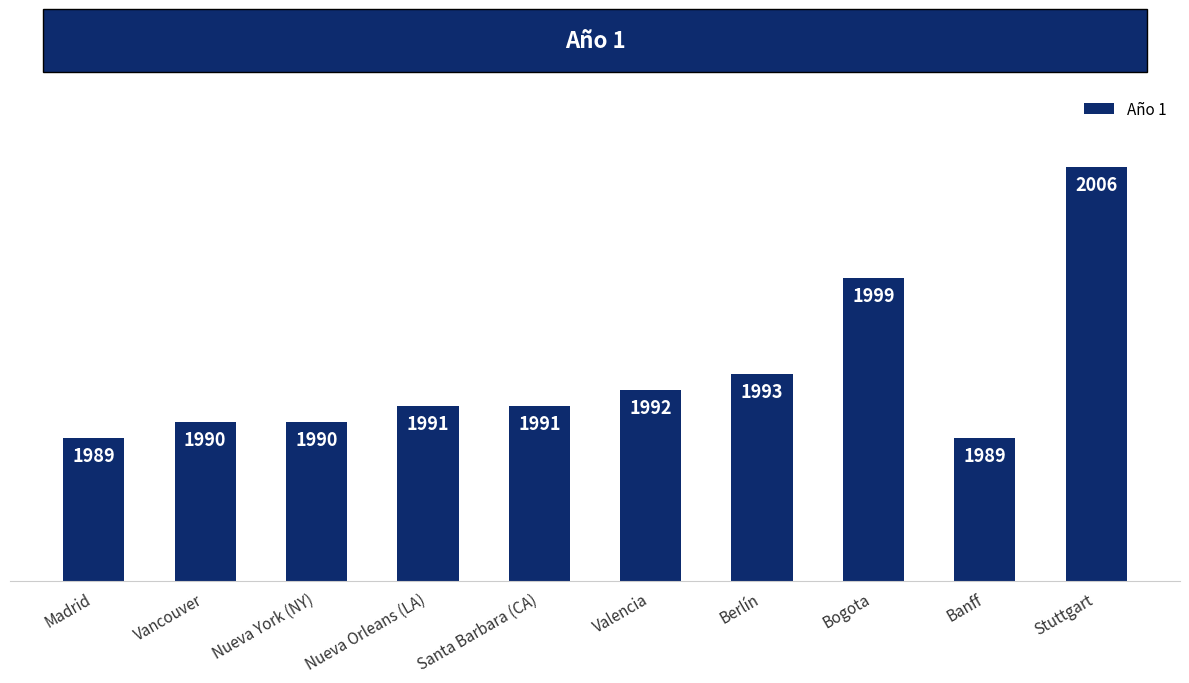

What is the ratio of the value at Valencia to the value at Madrid?

1.0